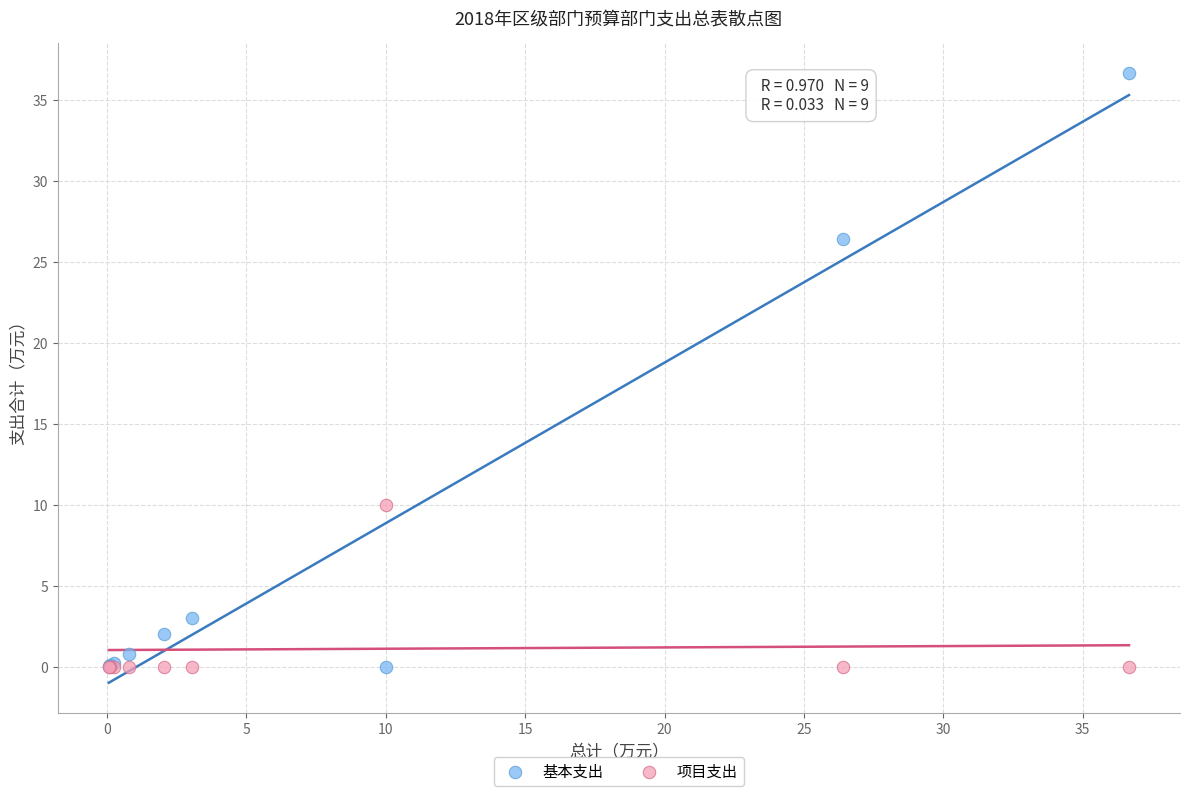

Which series contains the highest Y value?

基本支出